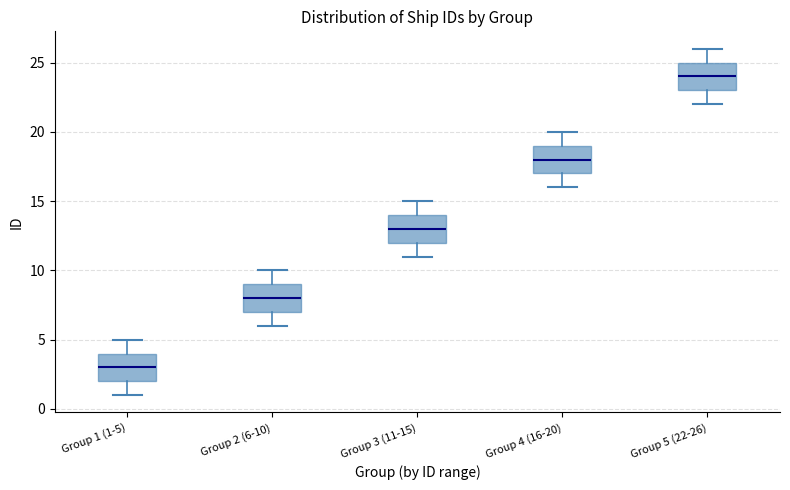

Which box's median line is the lowest?

Group 1 (1-5)